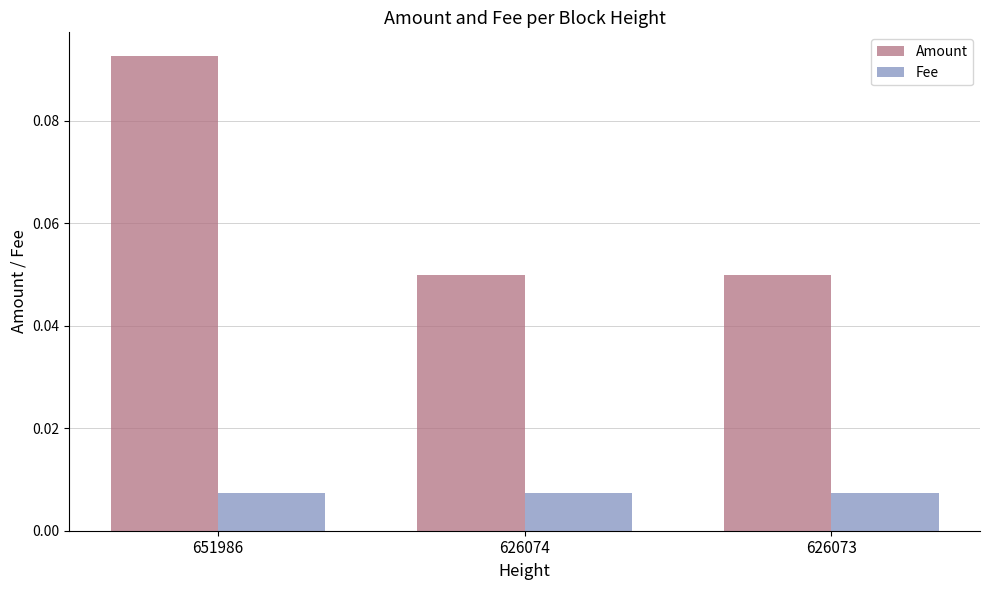

Which series has the largest total across all categories?

Amount